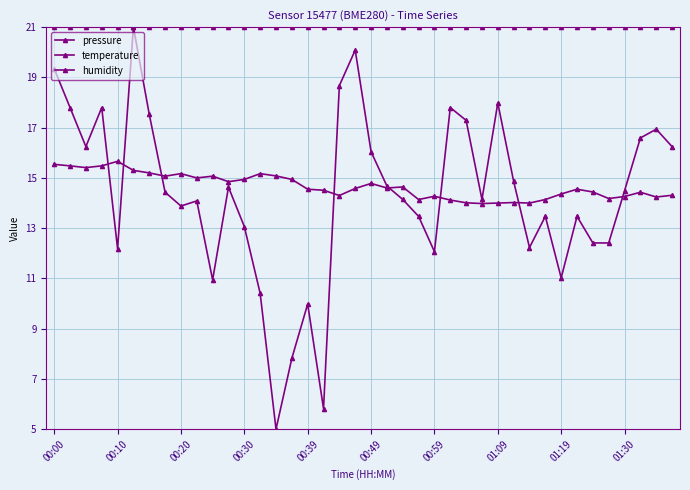

How many interior local valleys does the pressure series have?

10